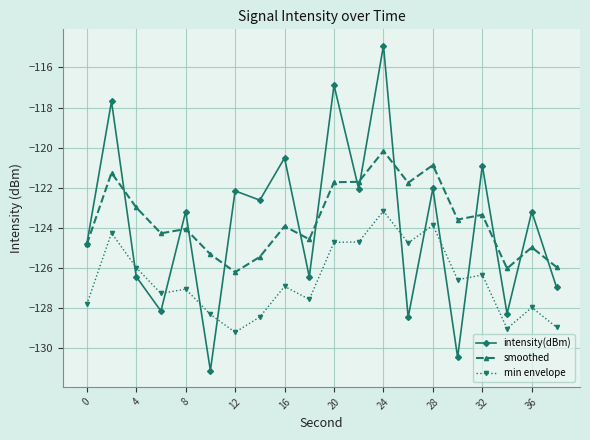

What is the maximum value for intensity(dBm)?

-114.9